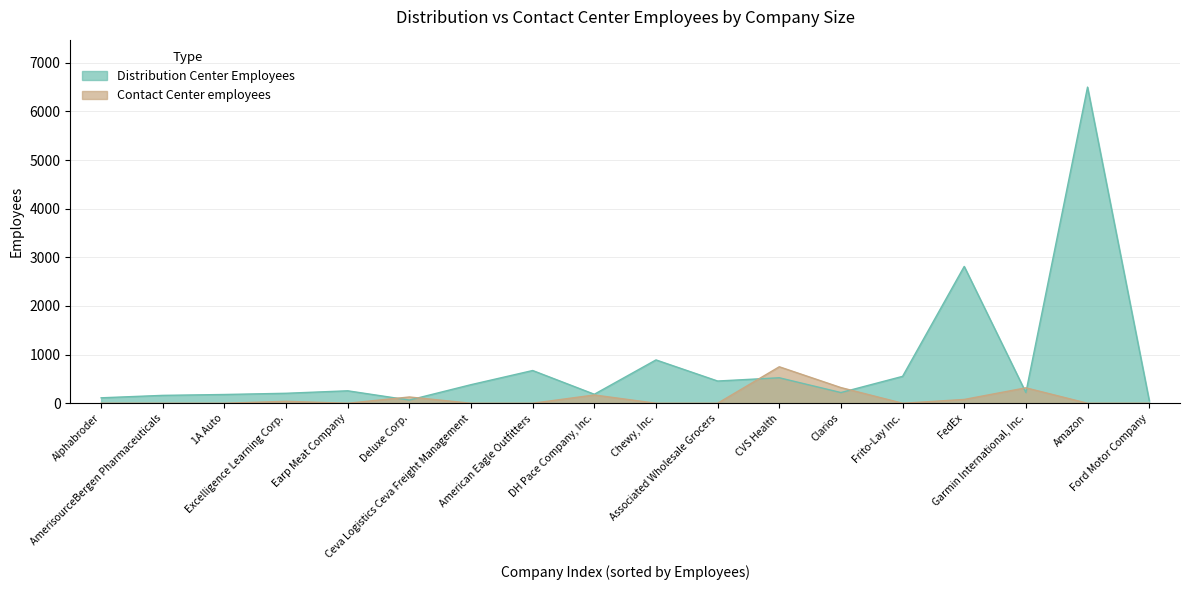

The value of Distribution Center Employees at FedEx is 2813. True or false?

True